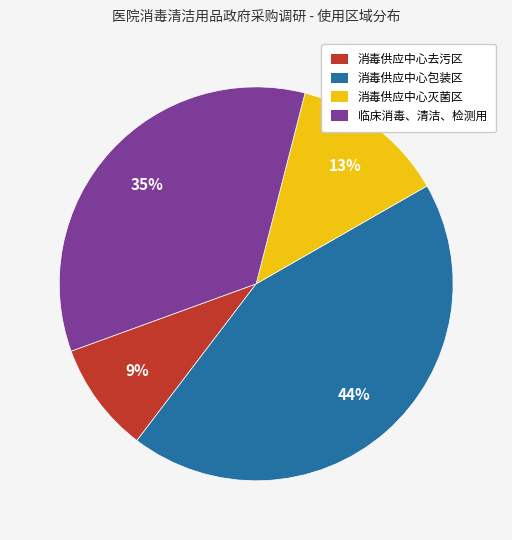

Is the sum of 消毒供应中心灭菌区 and 临床消毒、清洁、检测用 greater than half?

No